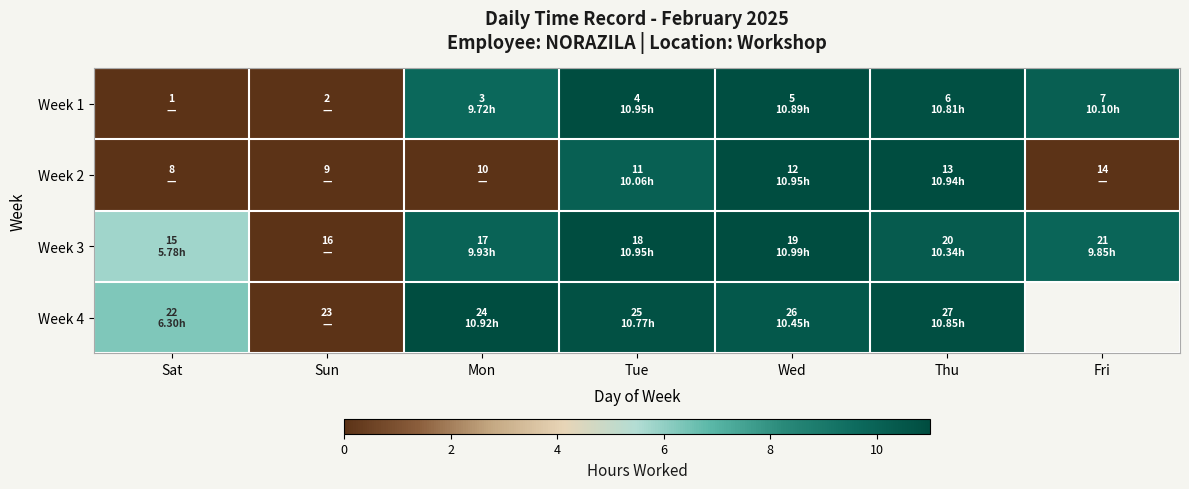

Where does the Week 1 series first go above 10?

Tue